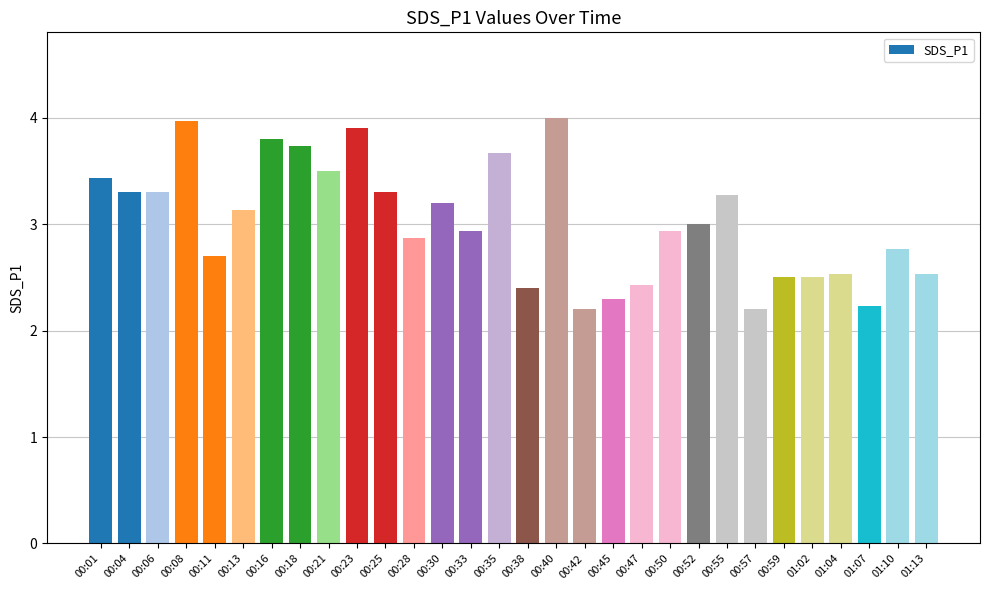

What is the average value?

3.0